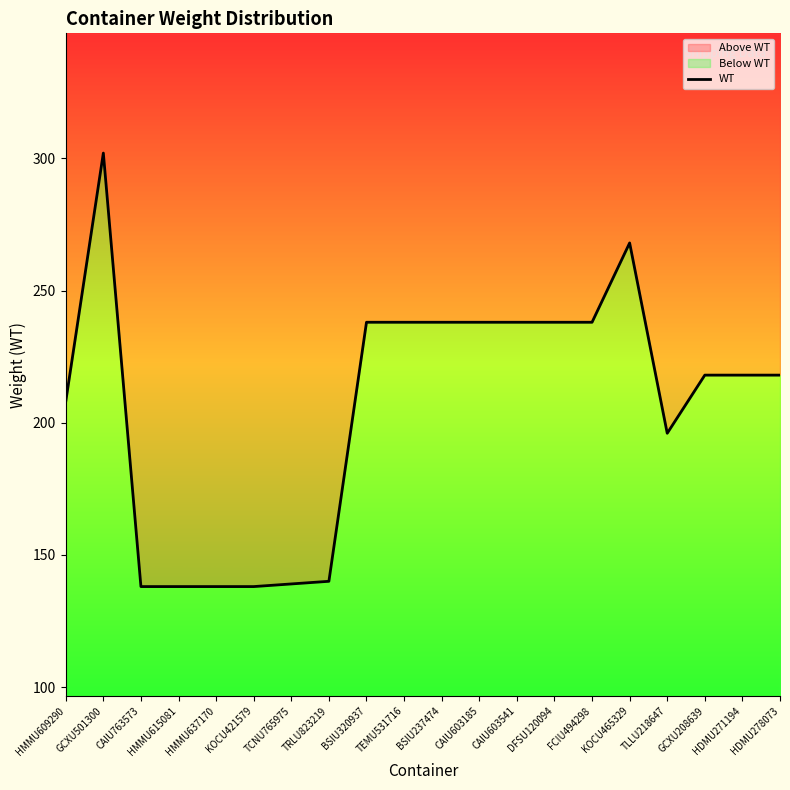

Approximately how many times larger is the value at DFSU120094 compared to TRLU823219?

1.7